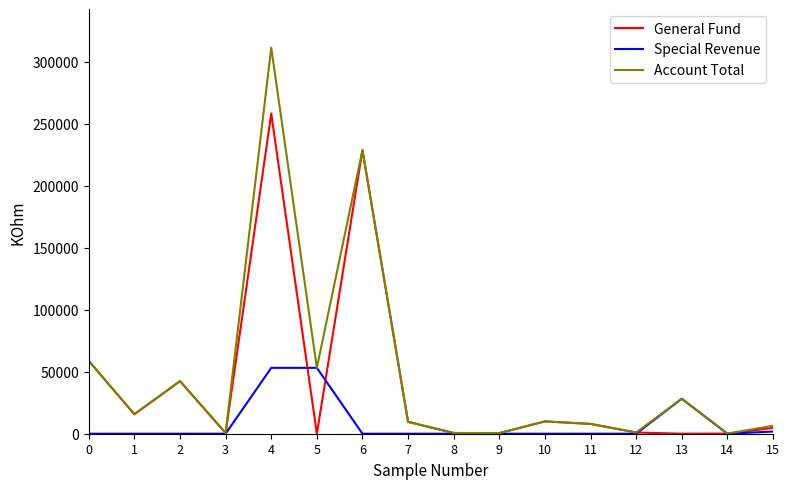

Count the number of categories in the chart.

16